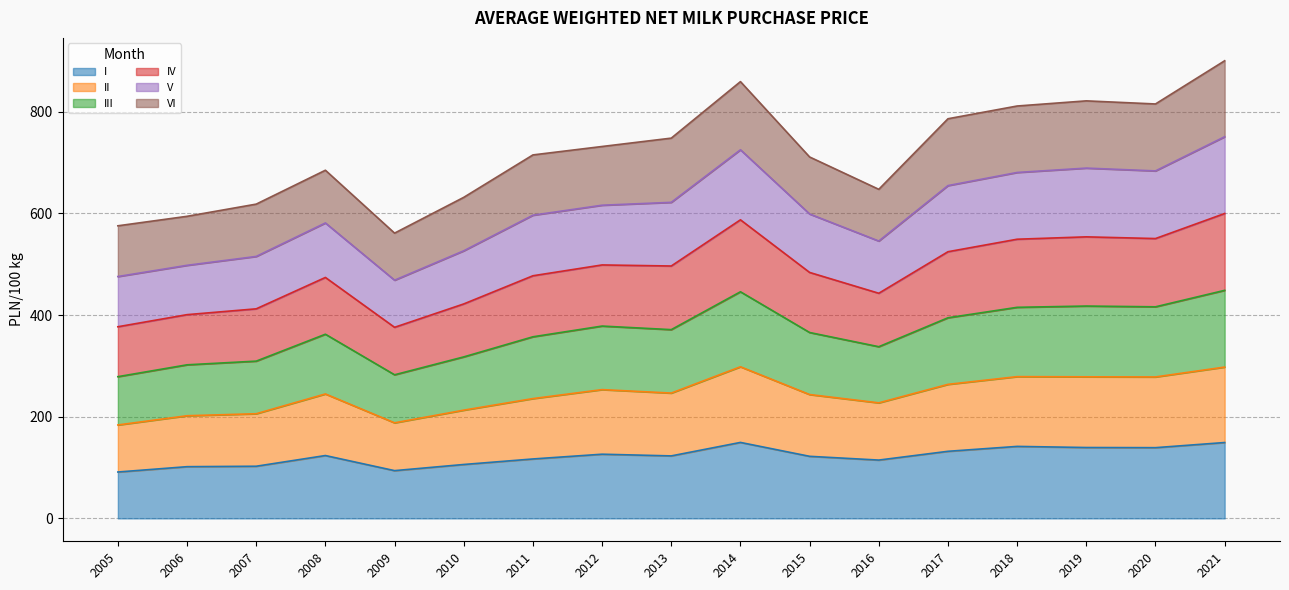

At which label does V first exceed 598?

2012